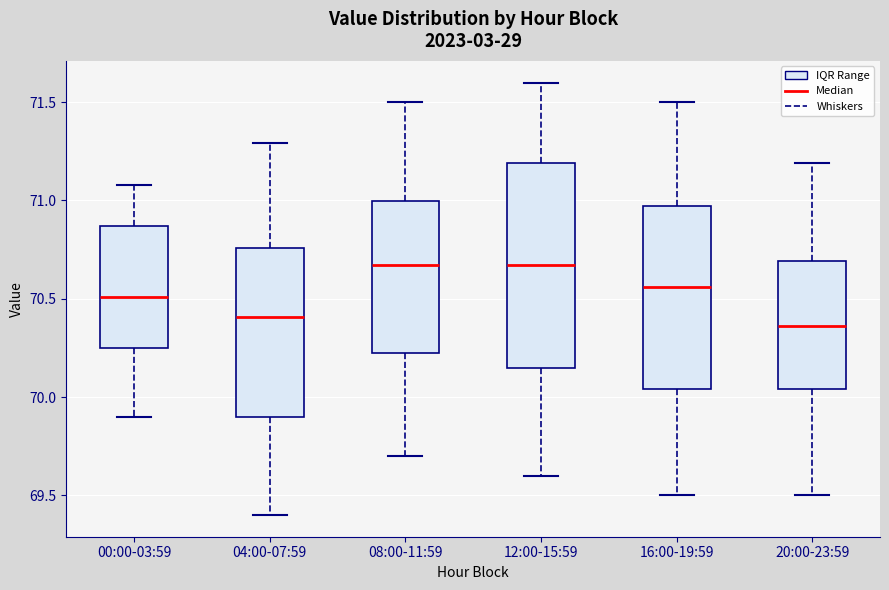

Reading left to right, read every box against the y-axis: the position of its median line, the range the box covers, and the ends of its whiskers. The values are not printed on the chart, so give them approximately, as read against the axis.

00:00-03:59: median 70.50, box 70.25 to 70.85, whiskers 69.90 to 71.10
04:00-07:59: median 70.40, box 69.90 to 70.75, whiskers 69.40 to 71.30
08:00-11:59: median 70.65, box 70.25 to 71.00, whiskers 69.70 to 71.50
12:00-15:59: median 70.65, box 70.15 to 71.20, whiskers 69.60 to 71.60
16:00-19:59: median 70.55, box 70.05 to 70.95, whiskers 69.50 to 71.50
20:00-23:59: median 70.35, box 70.05 to 70.70, whiskers 69.50 to 71.20